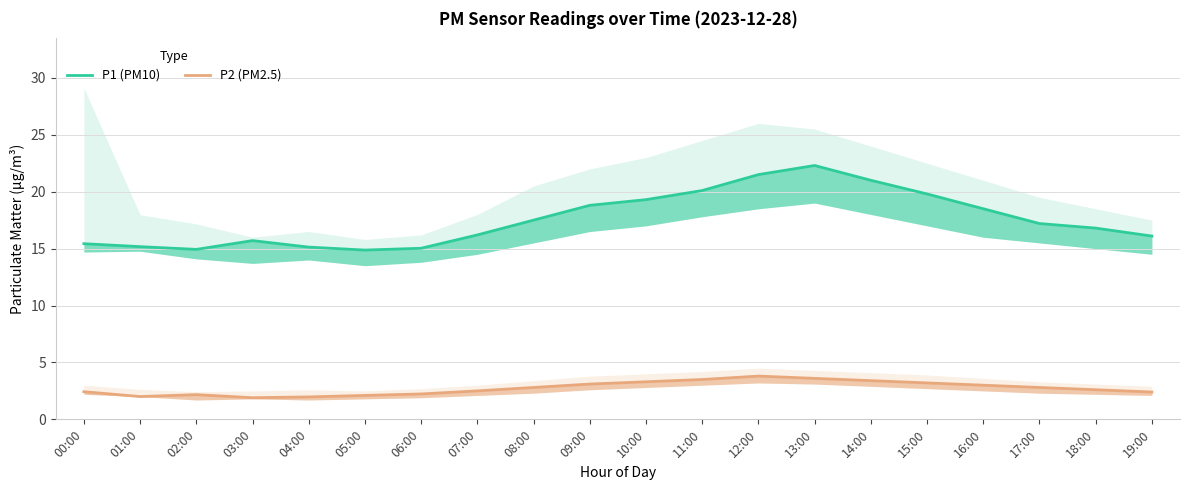

How many interior local valleys does the P1 (PM10) series have?

2